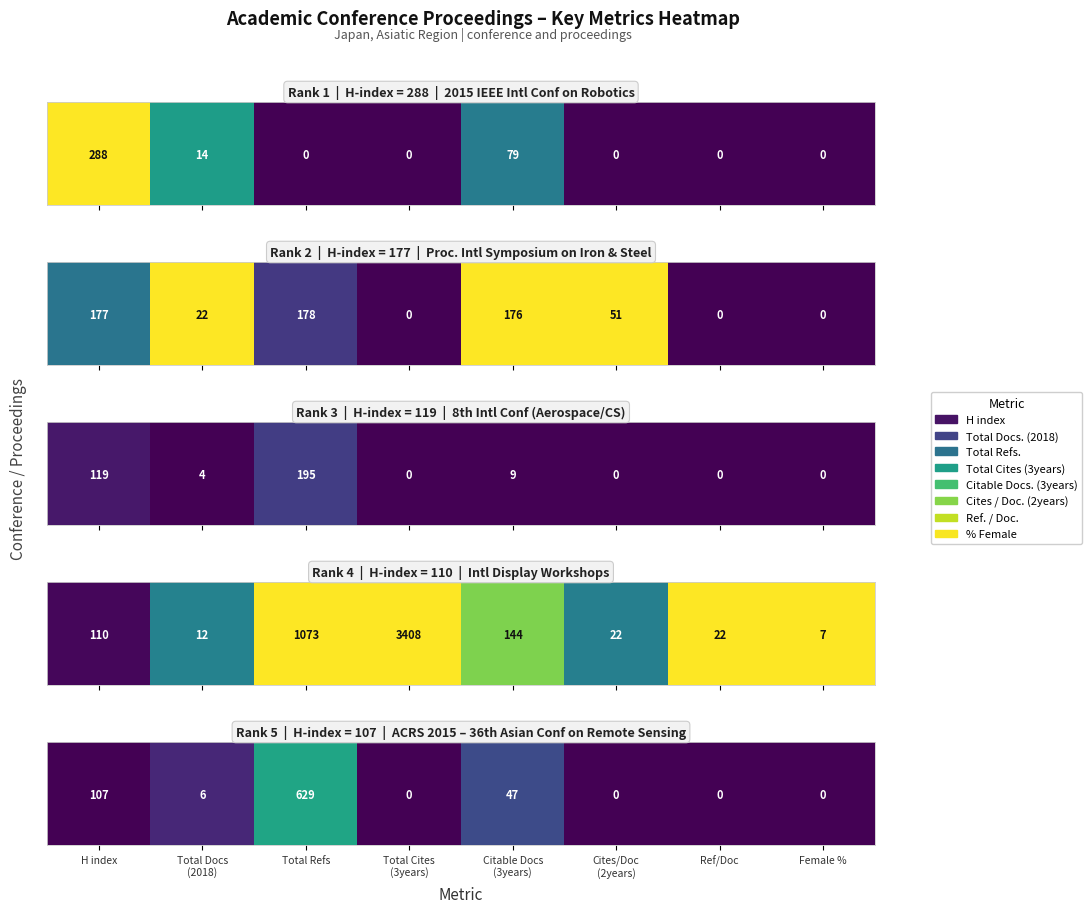

Which has a higher value, Total Refs or Female %?

Total Refs